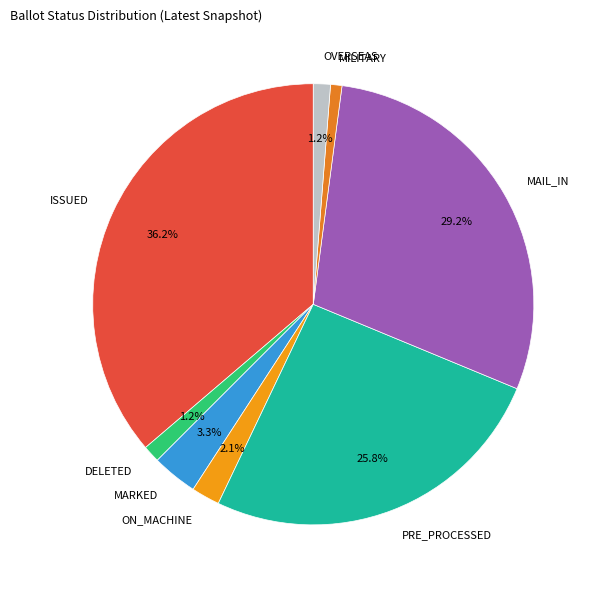

Is it true that MAIL_IN is 29% of the pie?

True